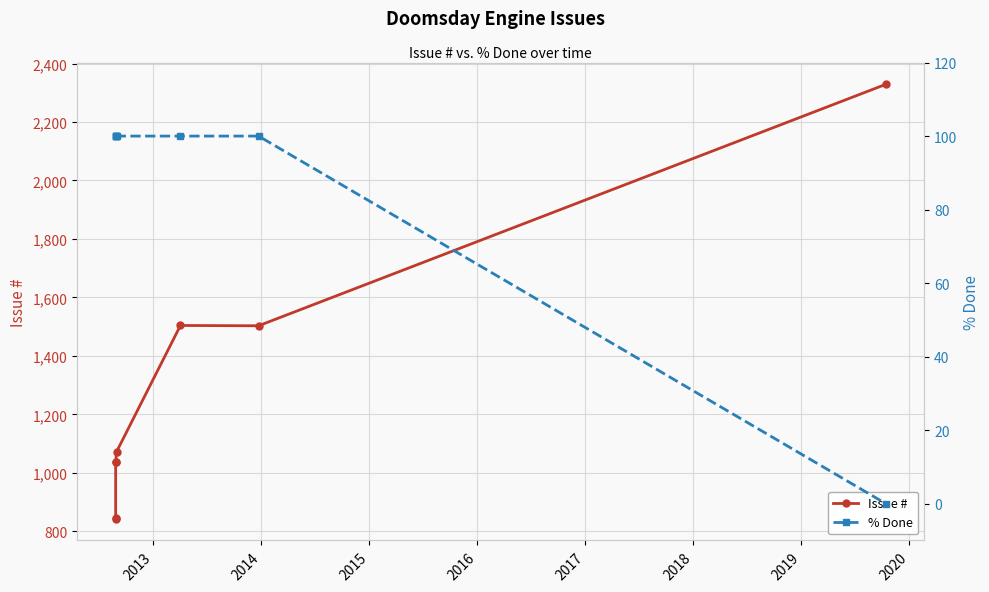

True or false: % Done and Issue # cross at least once.

False